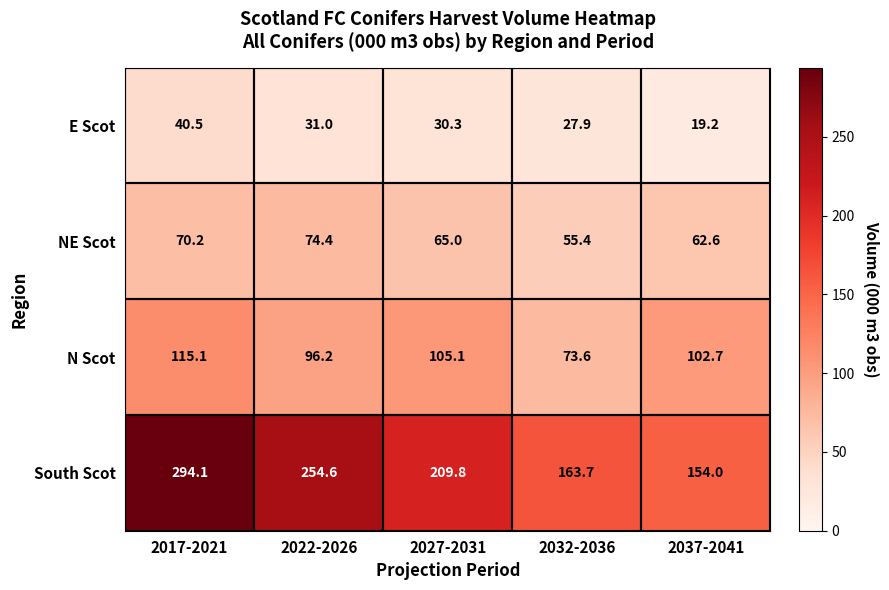

Where is N Scot nearest to the value 94?

2022-2026